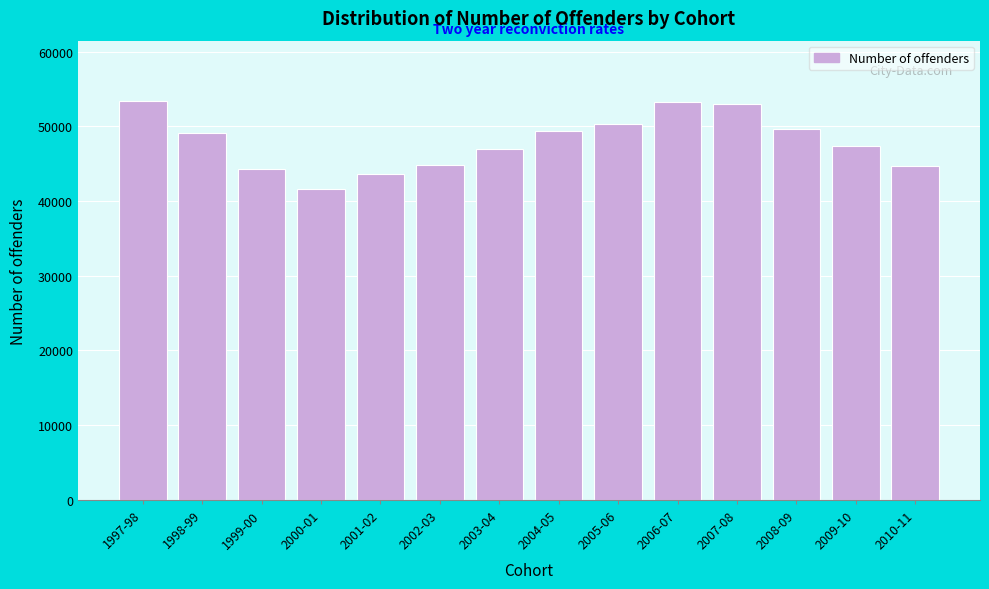

What is the average value?

47978